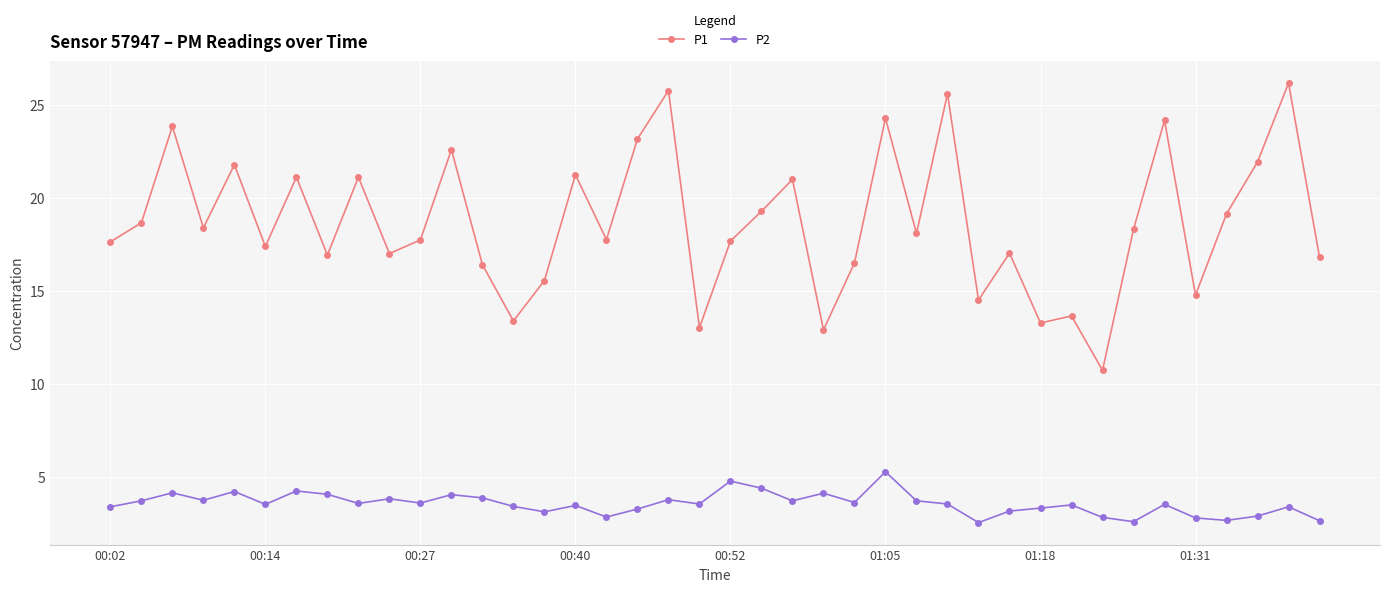

Which series has the largest total across all categories?

P1